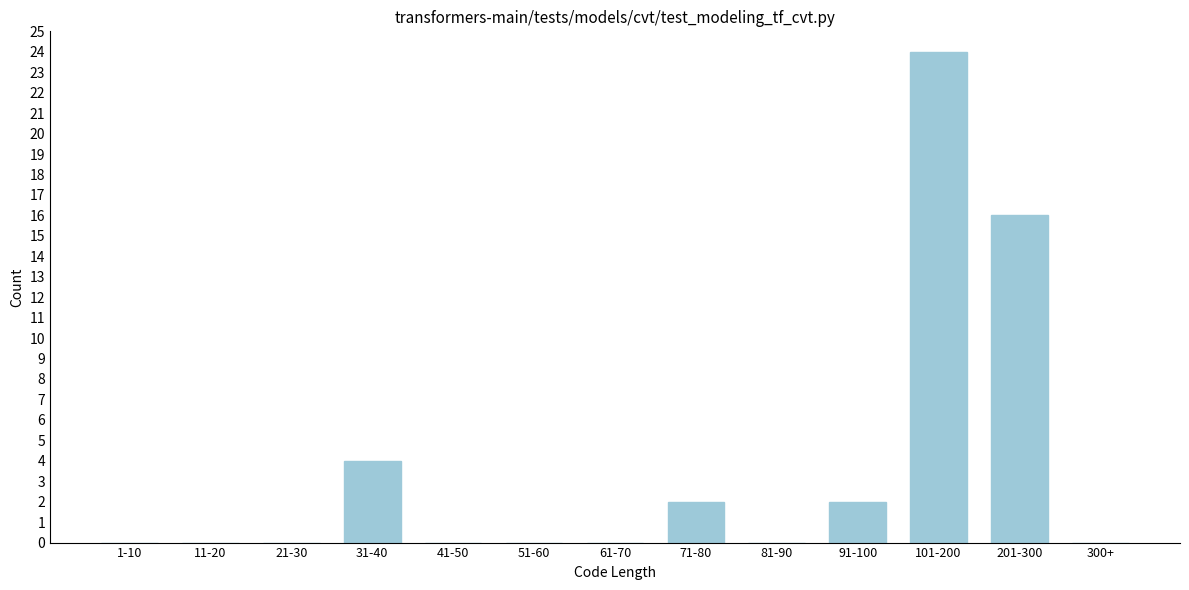

Reading left to right, list all the values displayed in this chart.

1-10=0	11-20=0	21-30=0	31-40=4	41-50=0	51-60=0	61-70=0	71-80=2	81-90=0	91-100=2	101-200=24	201-300=16	300+=0